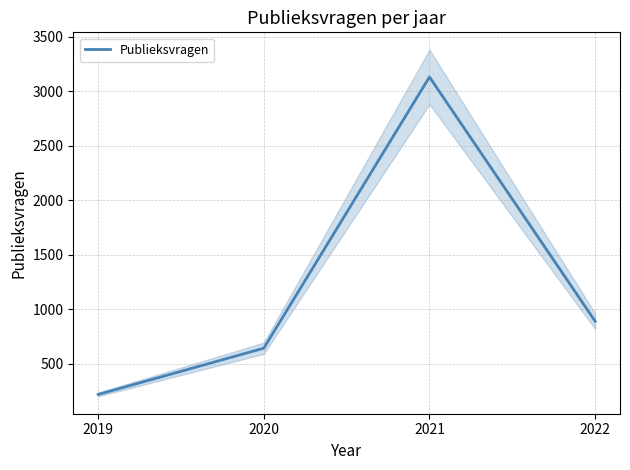

True or false: there are more than 0 points higher than both neighbors.

True